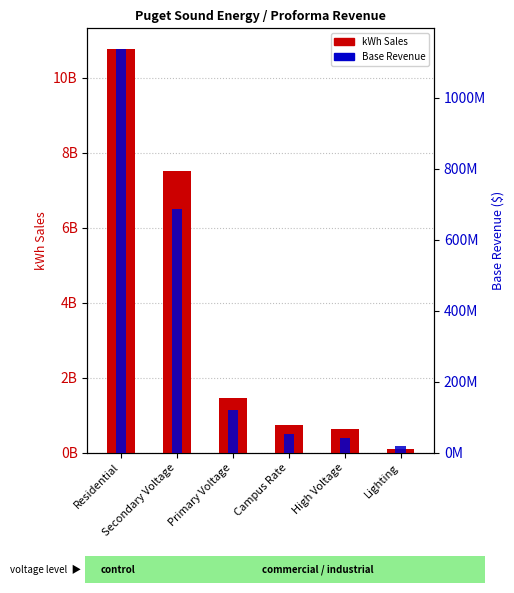

The Base Revenue series shows 24033107.0 at Lighting. True or false?

False